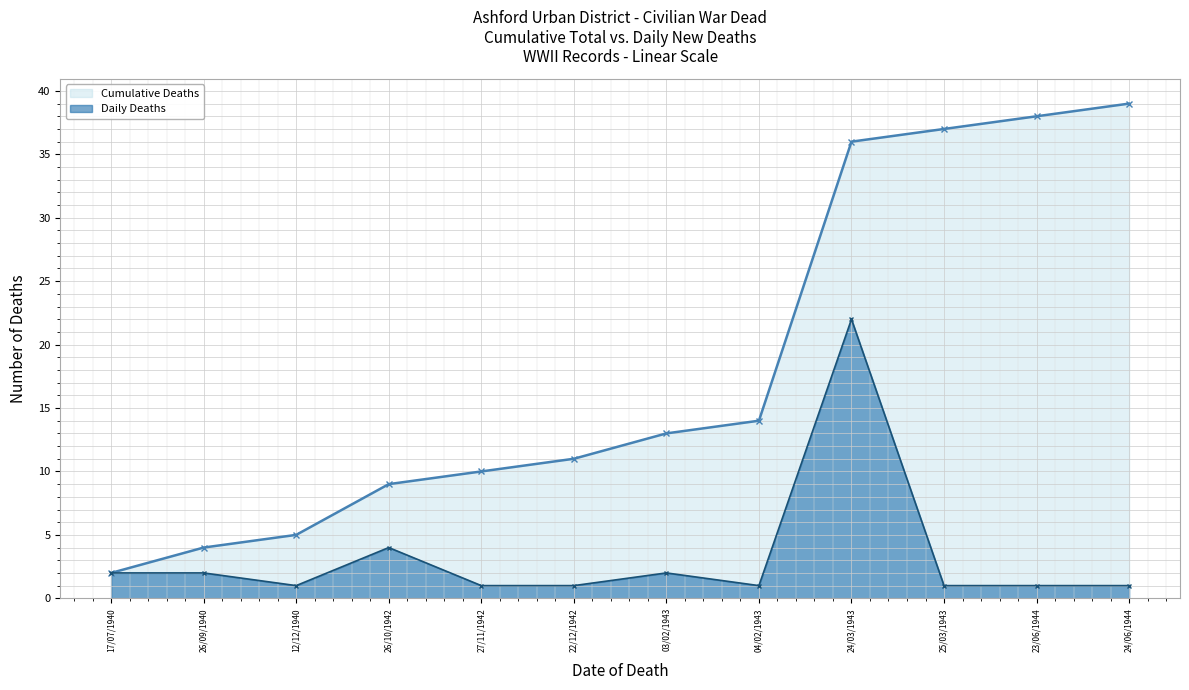

True or false: Daily Deaths and Cumulative Deaths intersect in this chart.

False